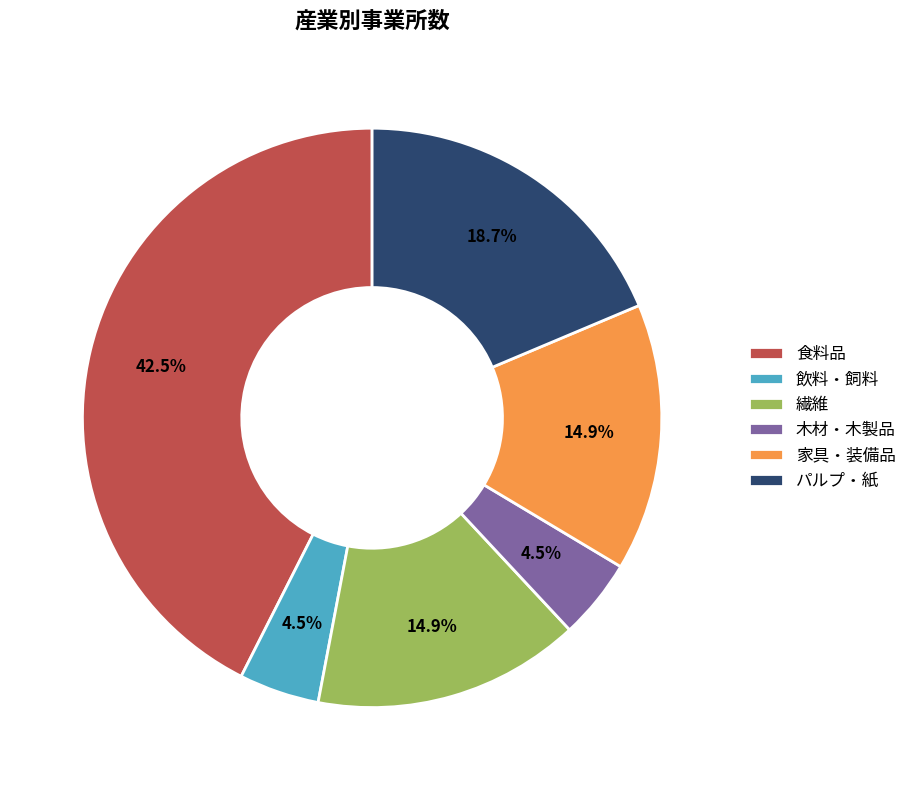

Which has a higher value, 食料品 or パルプ・紙?

食料品